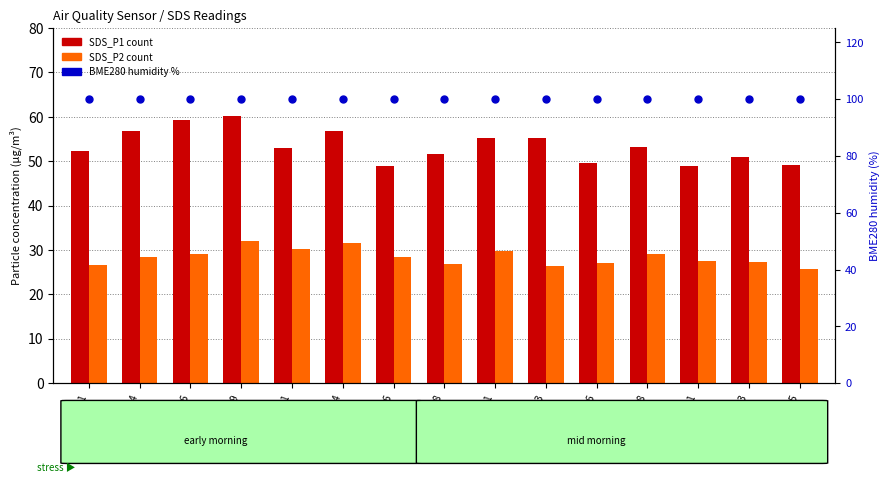

What is the total value across all series at 00:18?

178.6